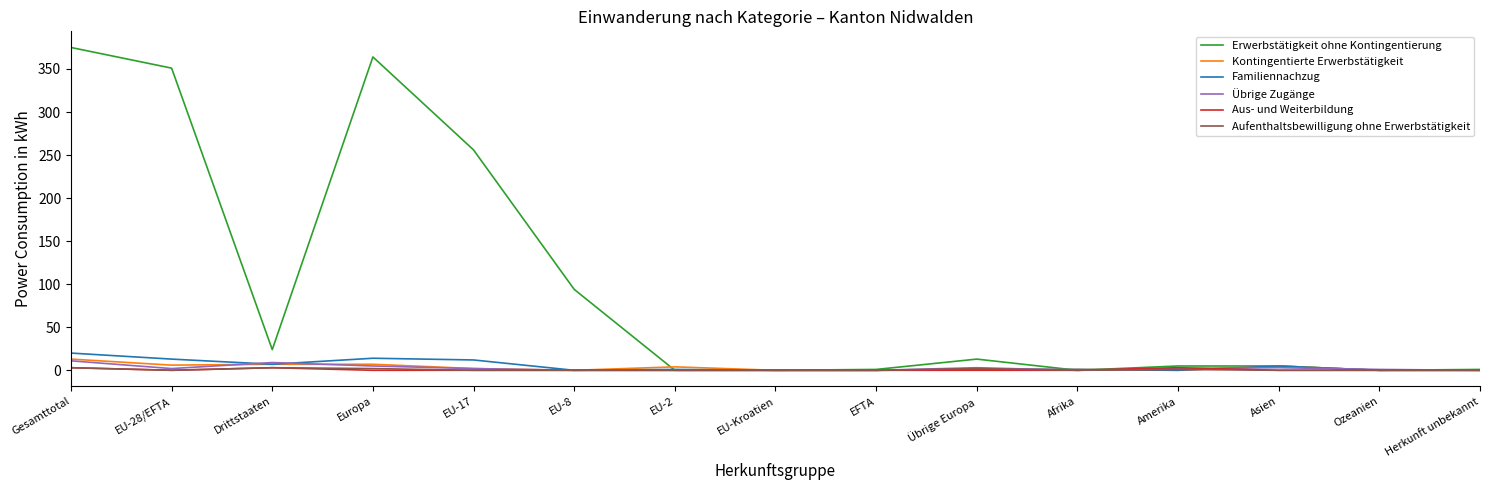

Where does the Familiennachzug series first go above 1?

Gesamttotal